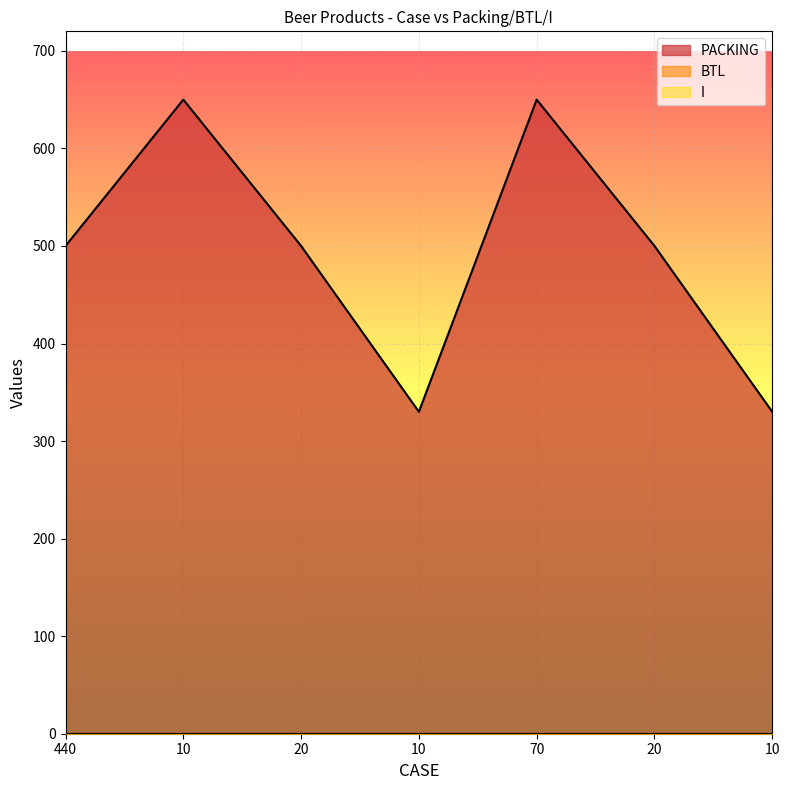

True or false: BTL and I cross at least once.

False